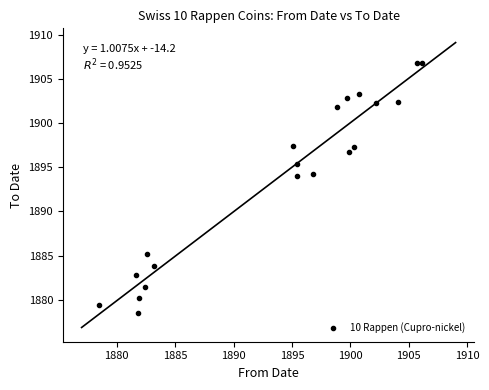

What is the range of X values (max minus min)?

27.7